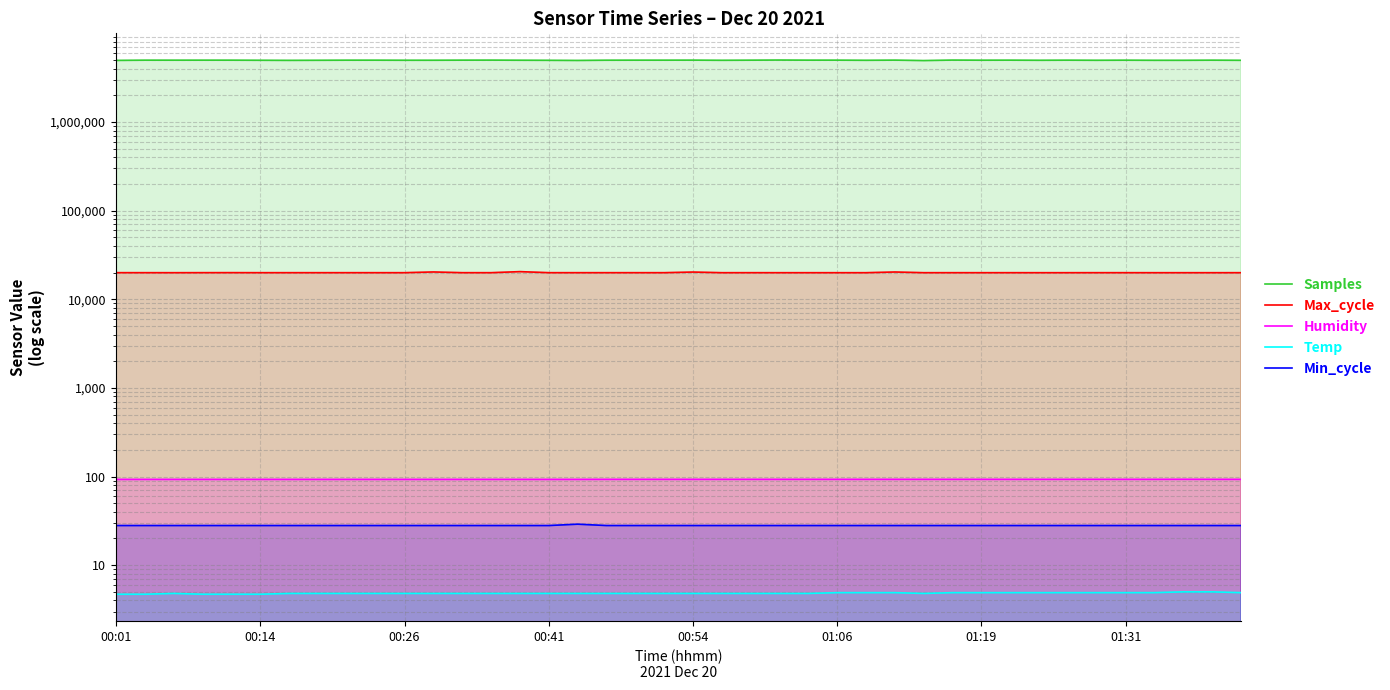

True or false: Temp and Max_cycle intersect in this chart.

False